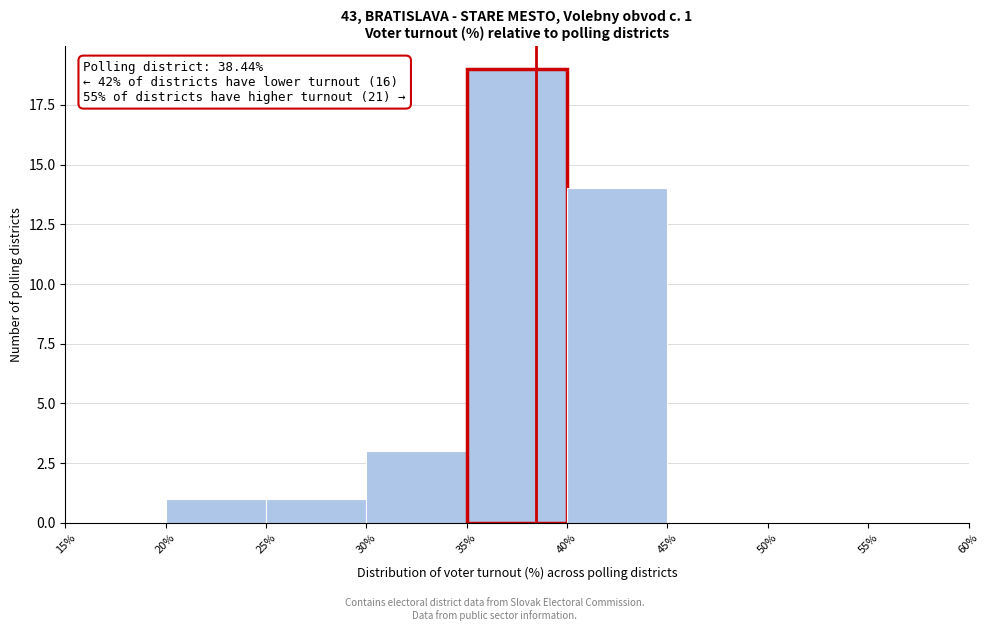

Which range on the x-axis has the tallest bar?

35% to 40%